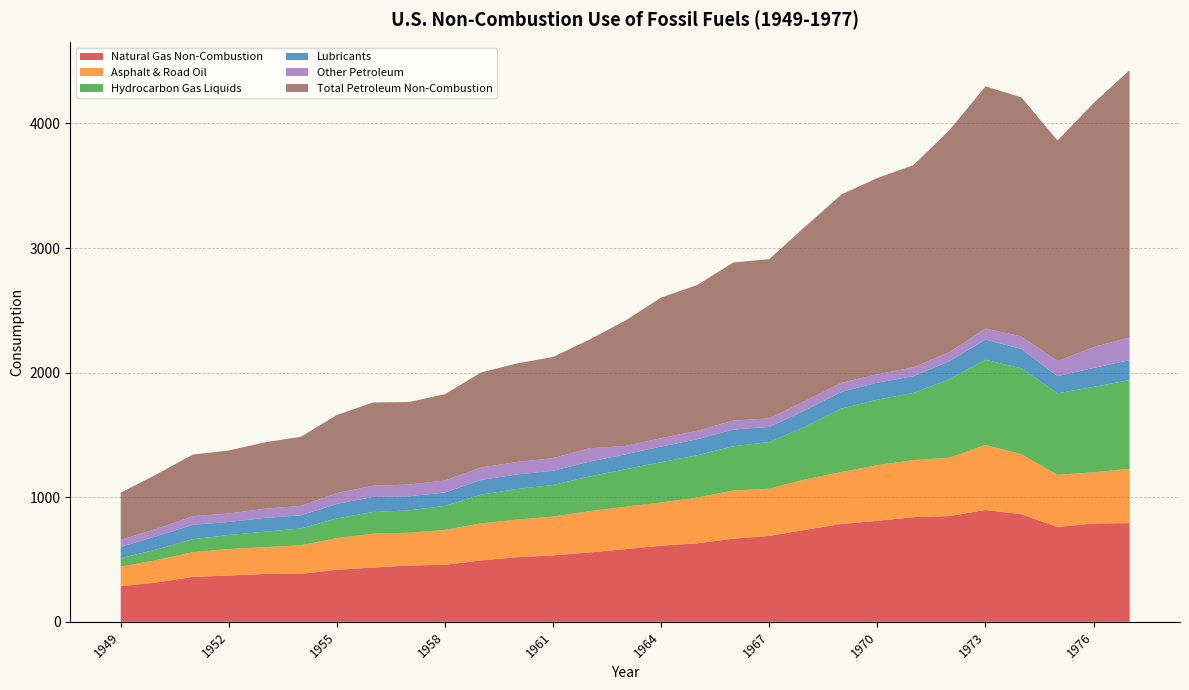

Reading right to left, list all the values displayed in this chart.

Natural Gas Non-Combustion: 792.2	789.4	761.4	863.6	898.1	848.9	840.3	810.8	785.7	738.5	690.1	667.1	630.2	611.3	583.3	556.7	533.7	518.2	493.0	457.4	452.2	435.7	418.2	385.0	383.9	371.7	360.5	316.1	286.1
Asphalt & Road Oil: 436.1	411.0	418.7	481.1	521.7	468.1	457.6	446.9	416.6	405.0	378.7	386.3	367.6	346.2	340.5	331.7	311.1	302.1	297.7	280.3	263.3	271.7	253.8	229.6	215.9	213.0	198.0	179.7	156.7
Hydrocarbon Gas Liquids: 712.1	685.2	654.0	690.2	683.7	630.5	539.1	525.8	509.4	422.4	374.7	355.8	338.6	324.2	300.5	277.3	253.8	245.7	230.6	192.2	178.9	174.1	158.6	134.5	123.2	112.4	104.7	85.2	67.8
Lubricants: 159.8	152.3	137.4	155.3	162.1	144.3	135.1	136.1	133.6	132.4	120.9	134.1	129.1	125.1	119.5	119.5	113.8	116.6	117.5	108.1	112.9	120.0	116.4	105.6	111.0	104.3	115.9	106.4	90.7
Other Petroleum: 183.5	167.1	121.7	100.9	88.1	72.7	70.1	67.7	72.7	75.0	68.9	72.0	67.8	67.2	67.8	108.1	101.3	100.5	100.0	97.0	94.3	90.7	86.3	75.9	74.1	68.8	68.7	59.6	56.6
Total Petroleum Non-Combustion: 2145.0	1958.1	1770.3	1918.4	1944.5	1781.5	1623.3	1575.4	1511.7	1399.2	1278.3	1268.7	1170.6	1129.1	1005.4	870.7	812.3	791.1	762.8	692.6	662.4	668.5	626.9	555.0	532.6	505.2	494.3	438.1	378.7